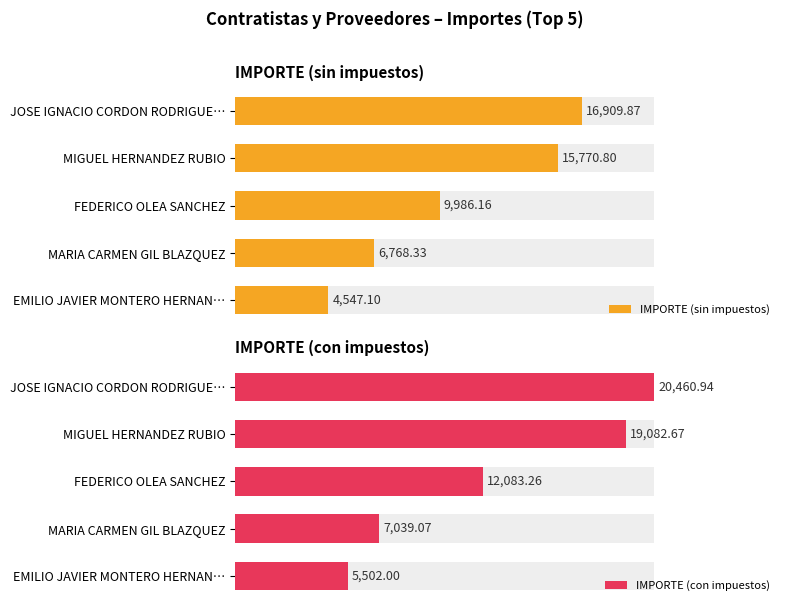

At how many categories does at least one series exceed 0?

5